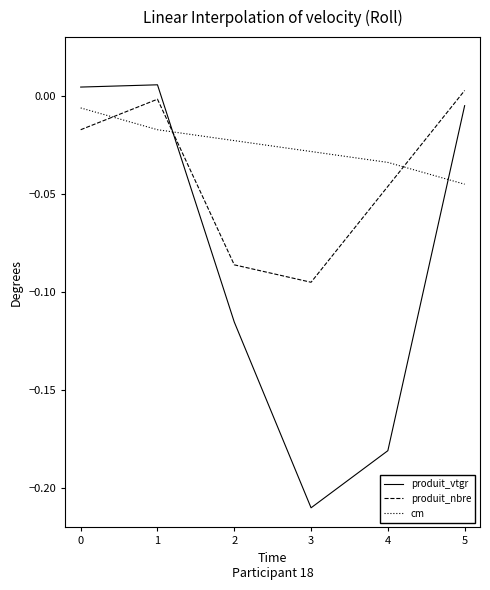

True or false: cm has more than 1 points higher than both neighbors.

False